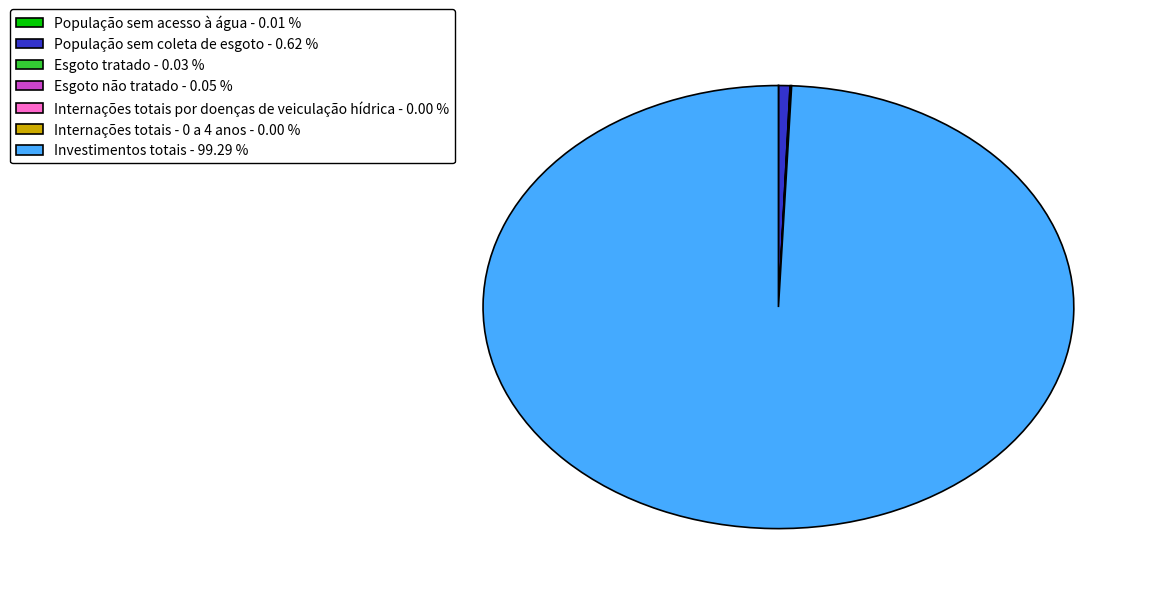

Is there any slice that represents more than half of the pie?

Yes